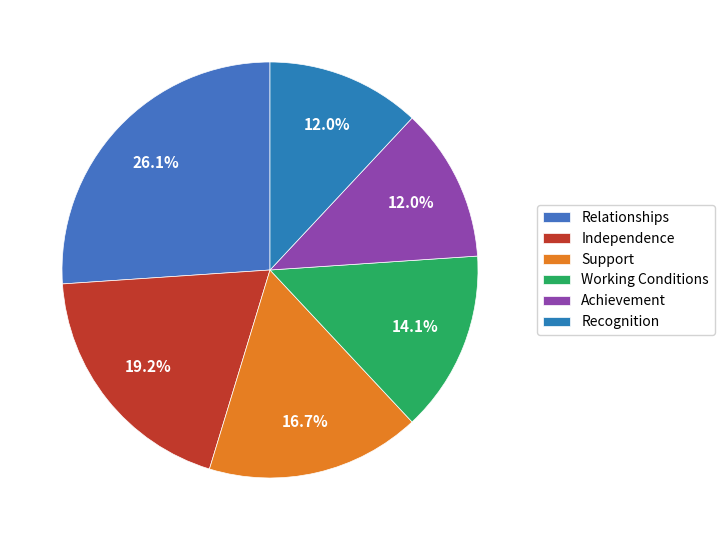

Count the number of slices in the pie.

6